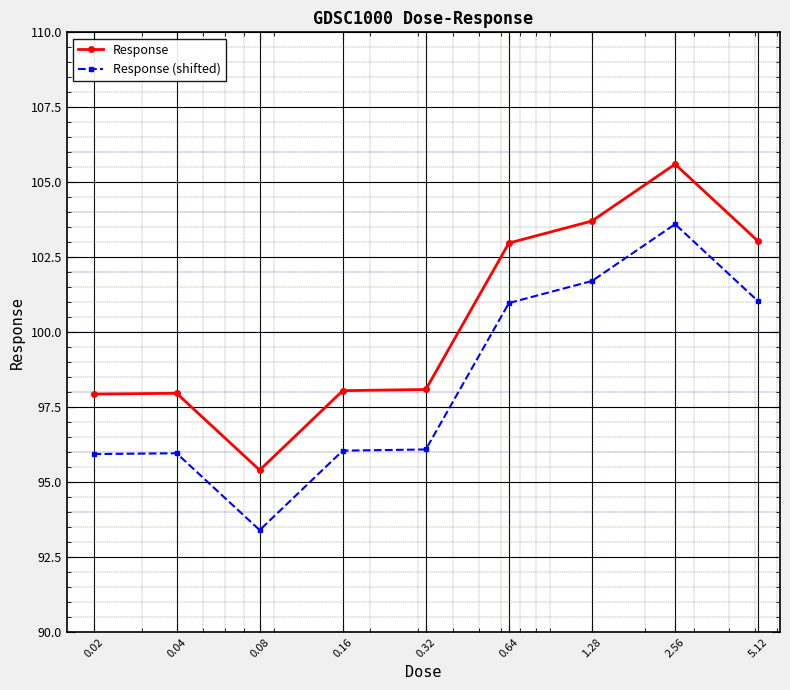

How many lines are shown in the chart?

2